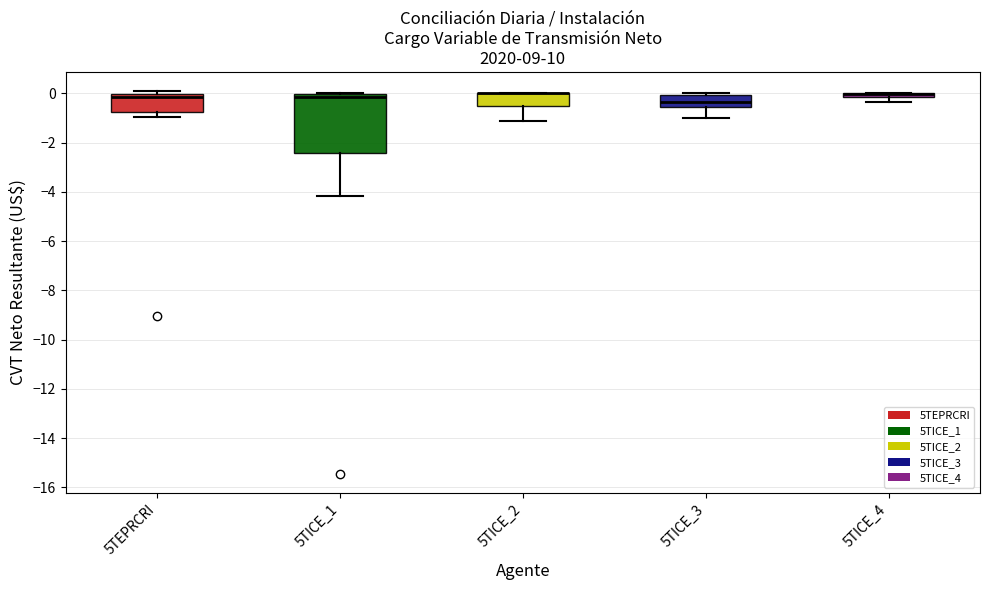

Which box is the tallest, from its lower edge to its upper edge?

5TICE_1